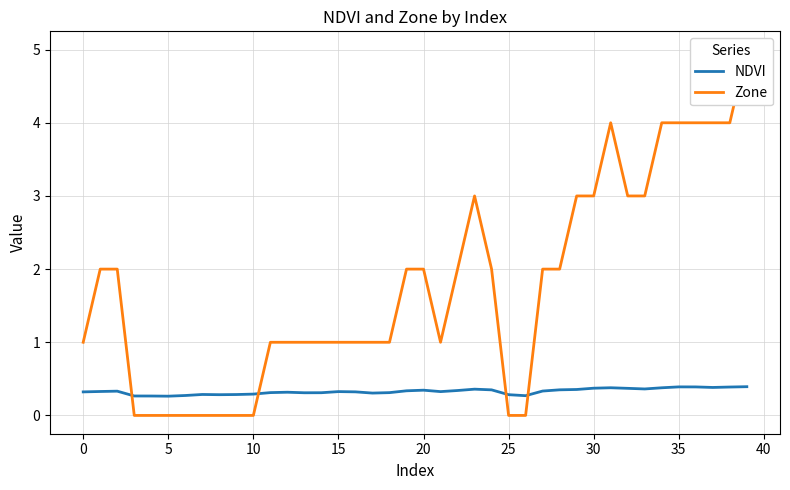

Rank the series by their average value, from highest to lowest.

Zone, NDVI